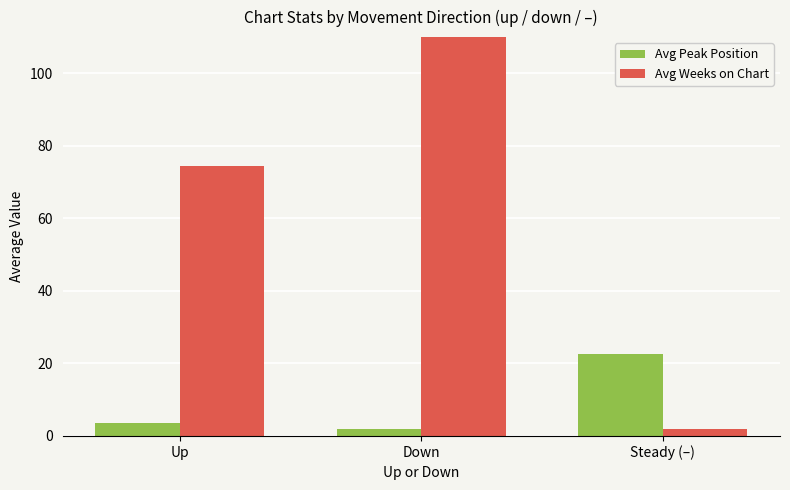

Reading left to right, list all the values displayed in this chart.

Avg Peak Position: 3.5	2.0	22.6
Avg Weeks on Chart: 74.5	114.5	1.9